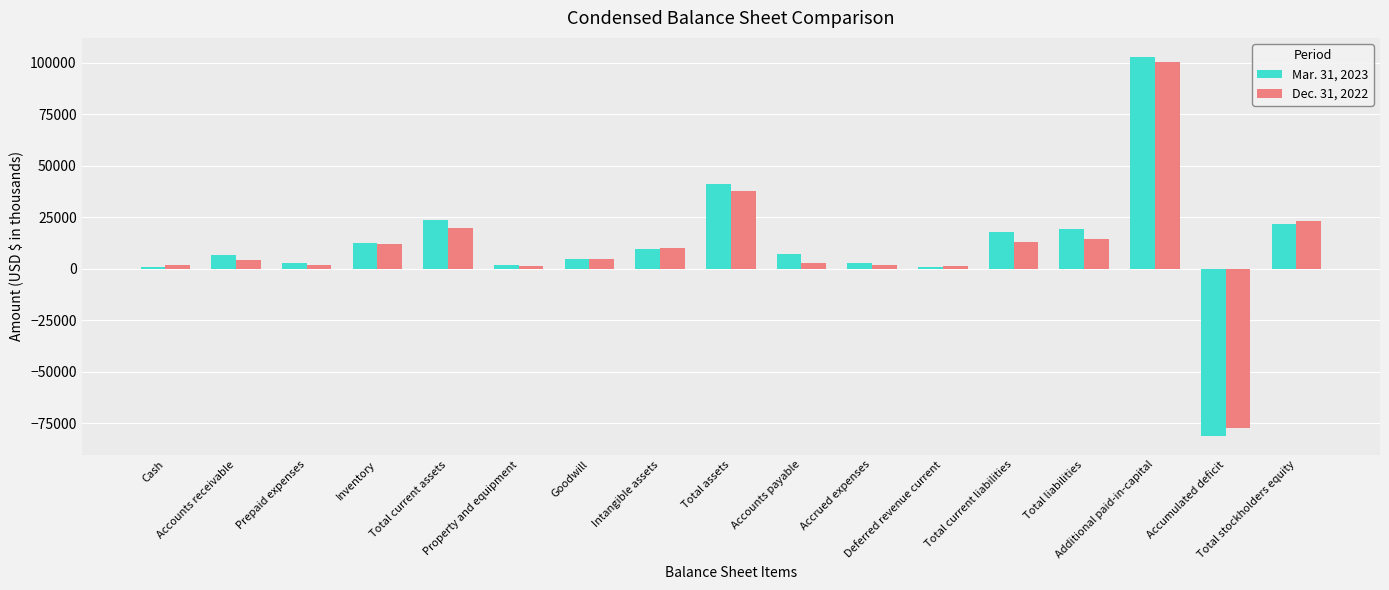

Where does the Dec. 31, 2022 series first go above 4600?

Inventory